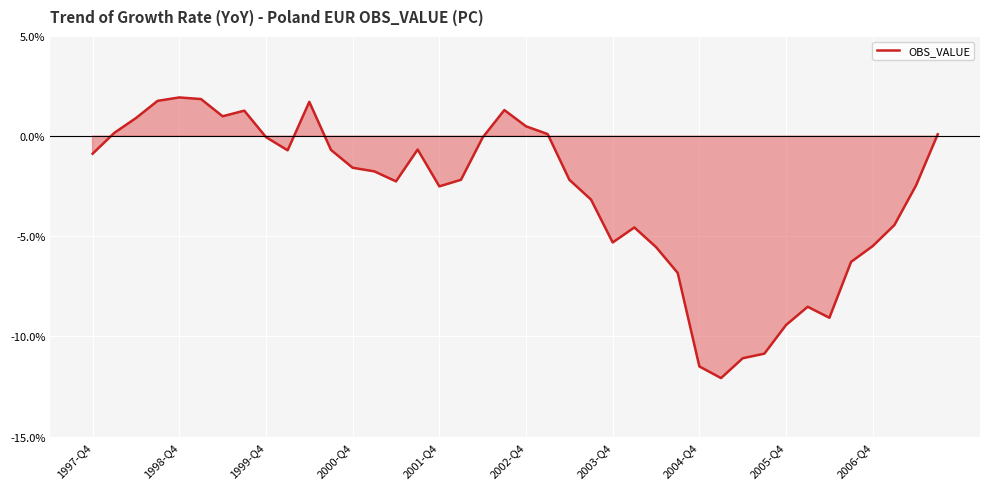

What is the difference between the maximum and minimum values?

14.0